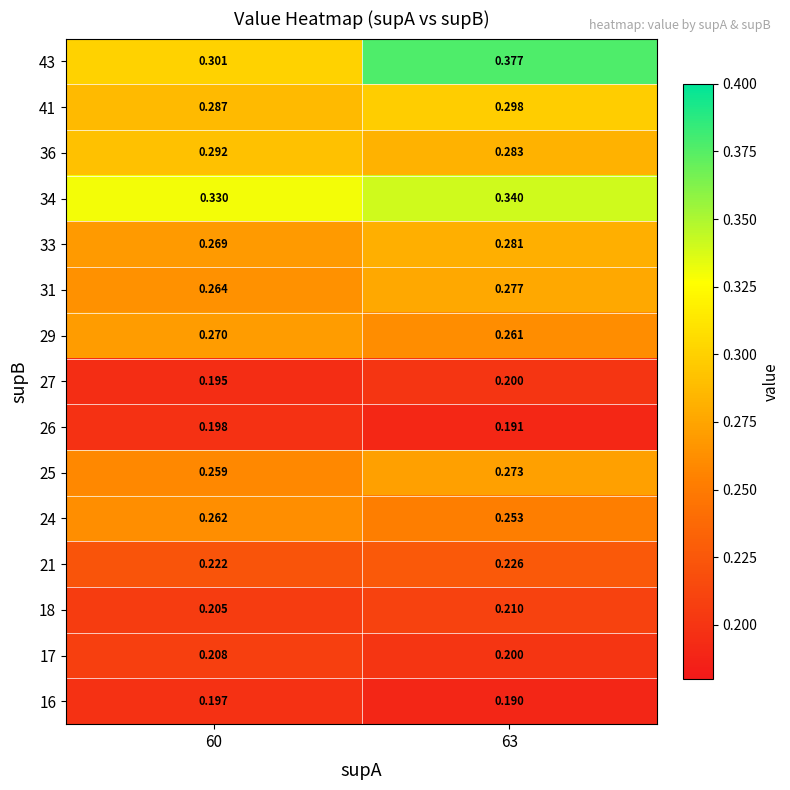

What is the spread (max minus min) of values at 63?

0.2